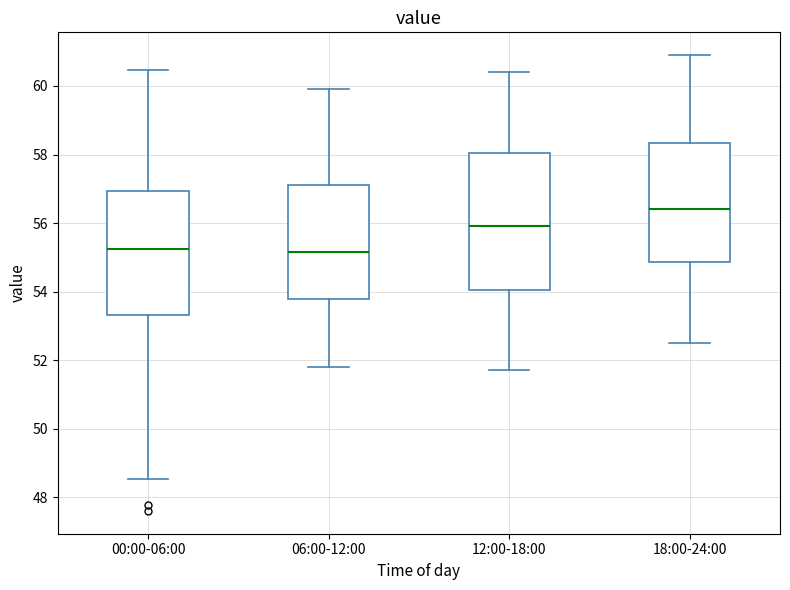

Which box is the tallest, from its lower edge to its upper edge?

12:00-18:00